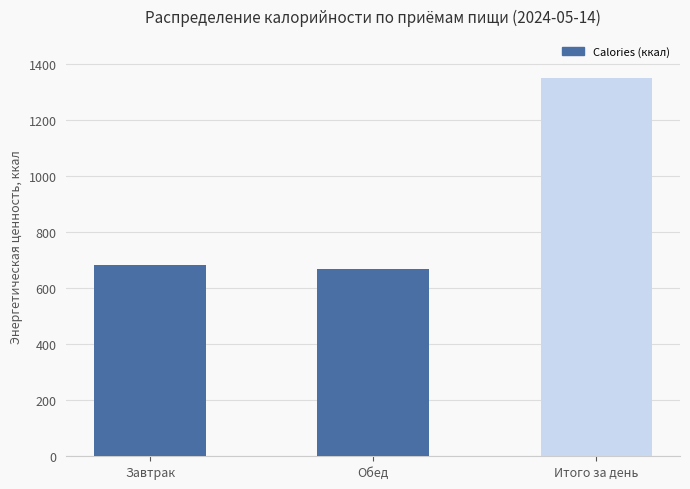

What position from the left is Обед?

2